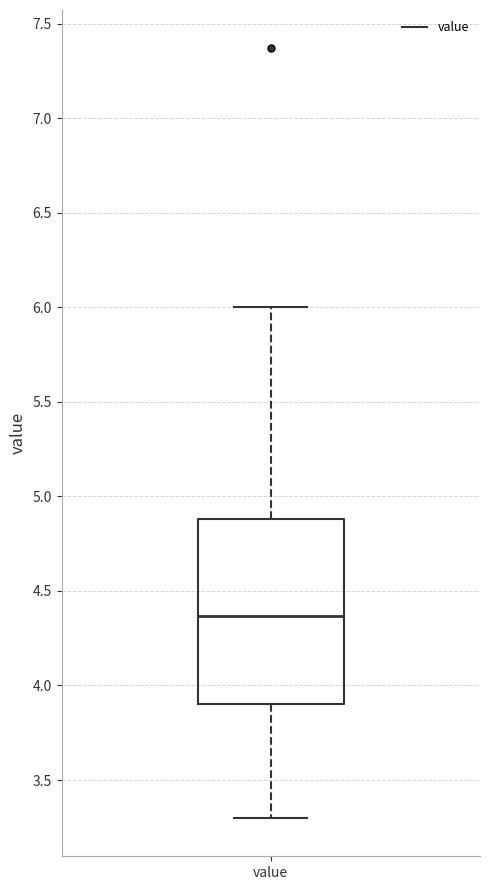

Read this box plot against the y-axis: the position of the median line, the range covered by the box, and the ends of both whiskers. The values are not printed on the chart, so give them approximately, as read against the axis.

median 4.35, box 3.90 to 4.90, whiskers 3.30 to 6.00